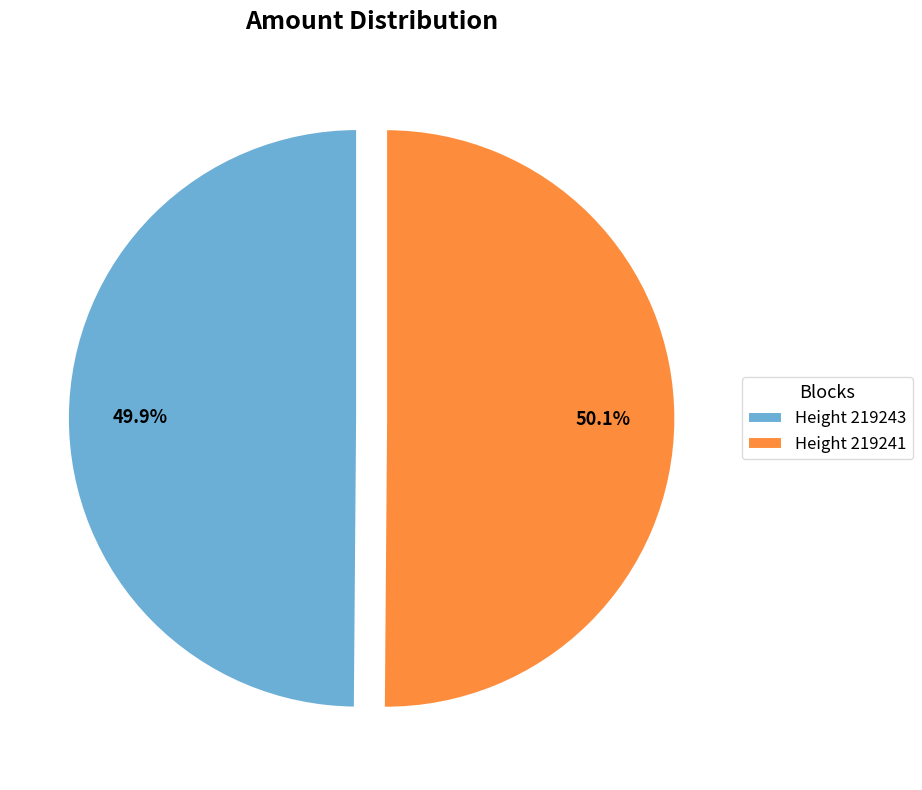

What is the total percentage of Height 219243 and Height 219241?

100.0%